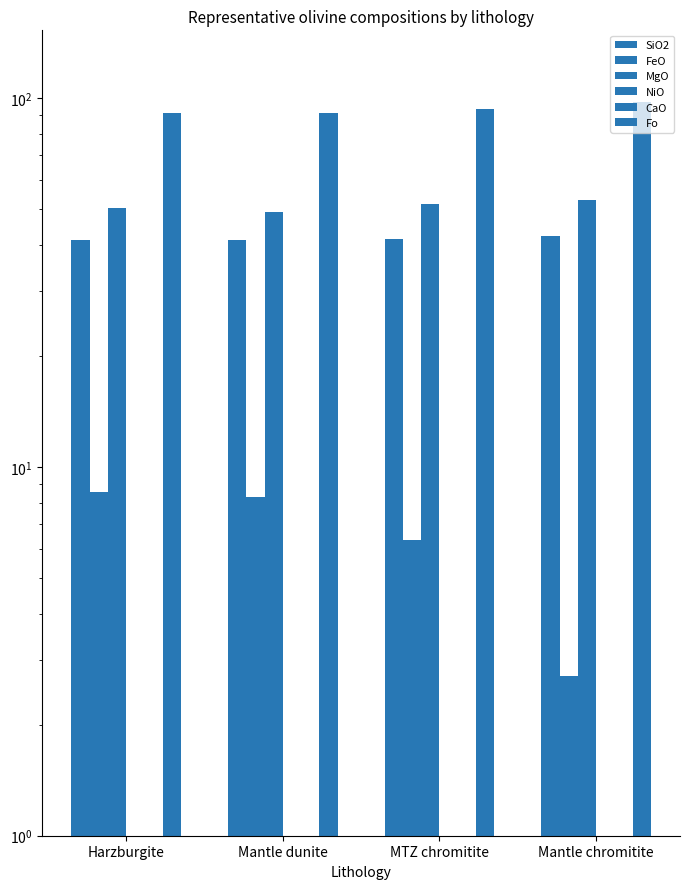

How many bars are there in total?

24